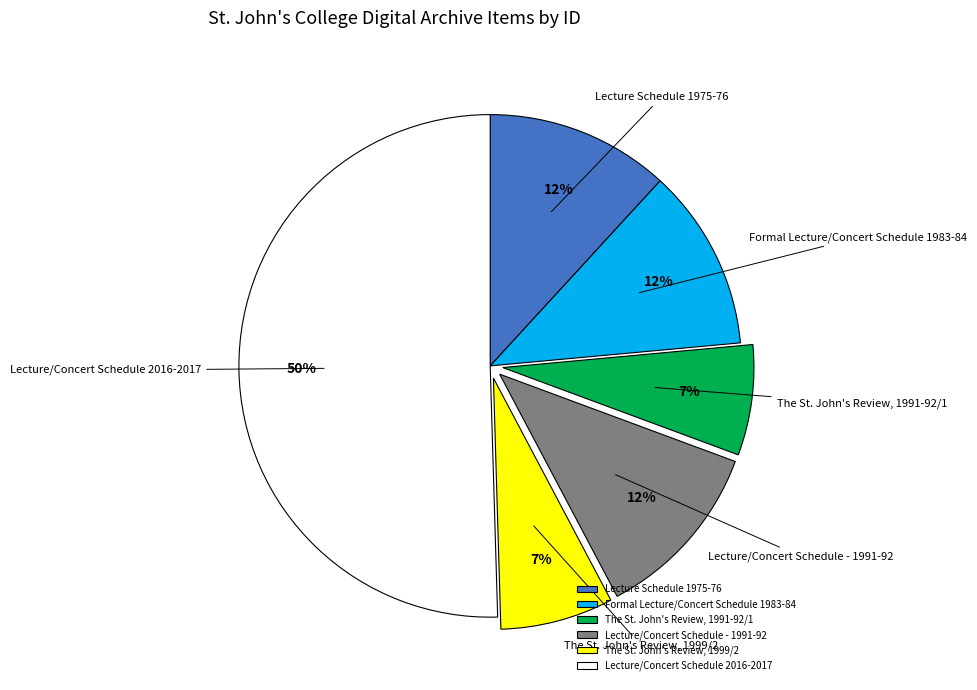

How many segments does this pie chart have?

6